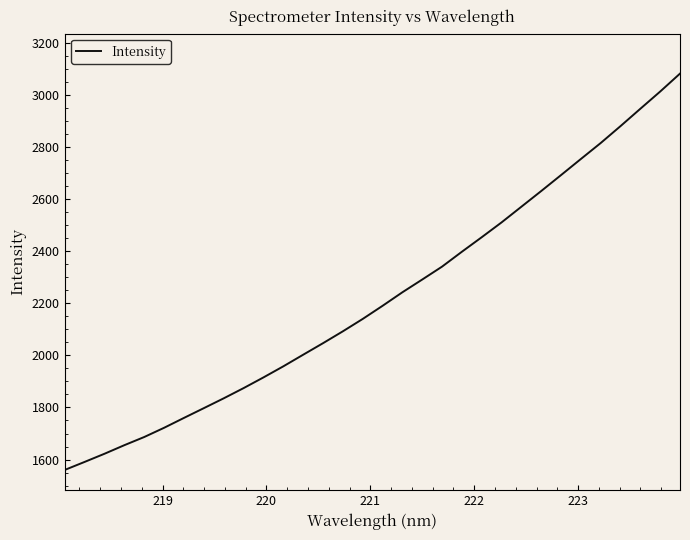

What is the smallest value displayed?

1560.0